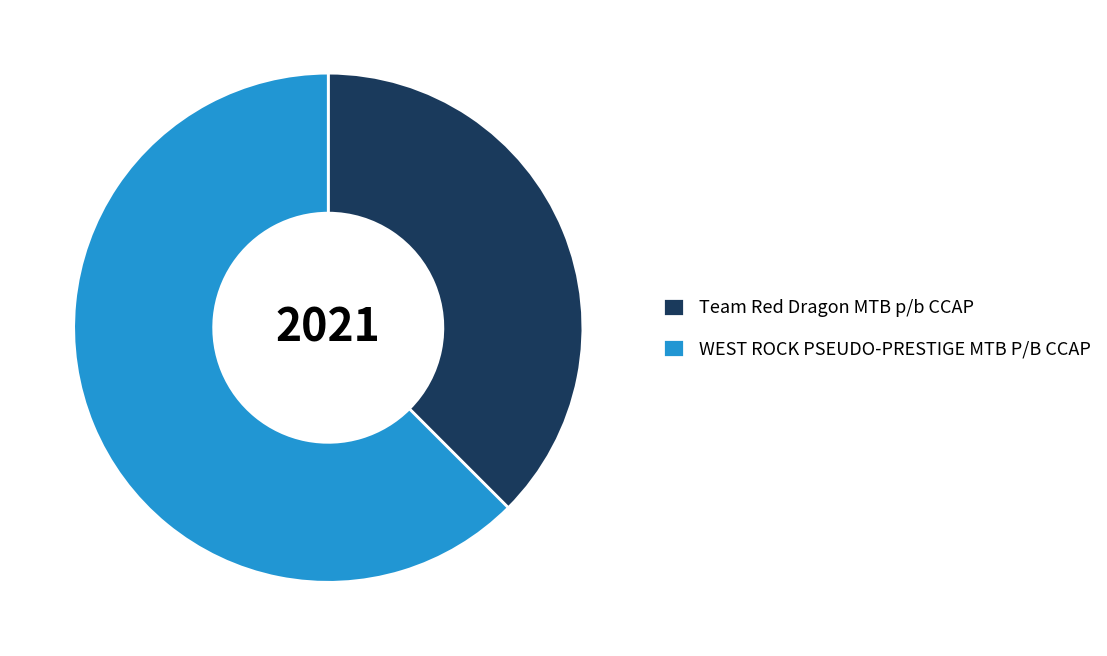

Is the sum of Team Red Dragon MTB p/b CCAP and WEST ROCK PSEUDO-PRESTIGE MTB P/B CCAP greater than half?

Yes